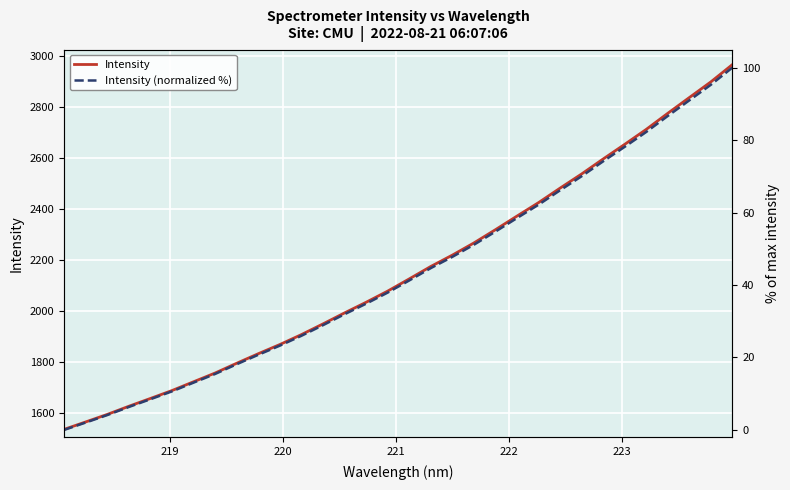

Rank the series by their maximum value, from lowest to highest.

Intensity (normalized %), Intensity